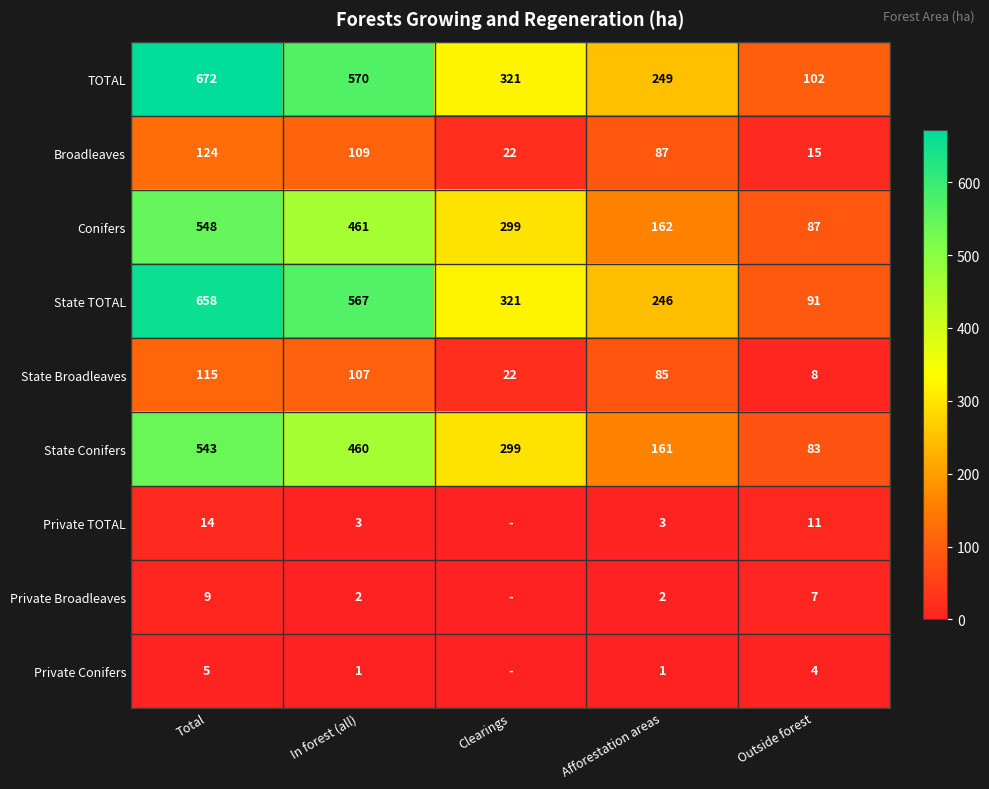

What is the sum of the Private Broadleaves values at Clearings and In forest (all)?

2